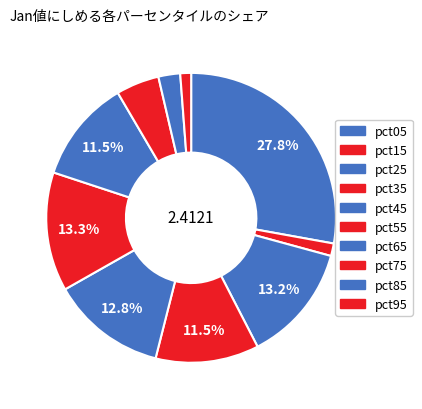

Does any single category account for the majority?

No